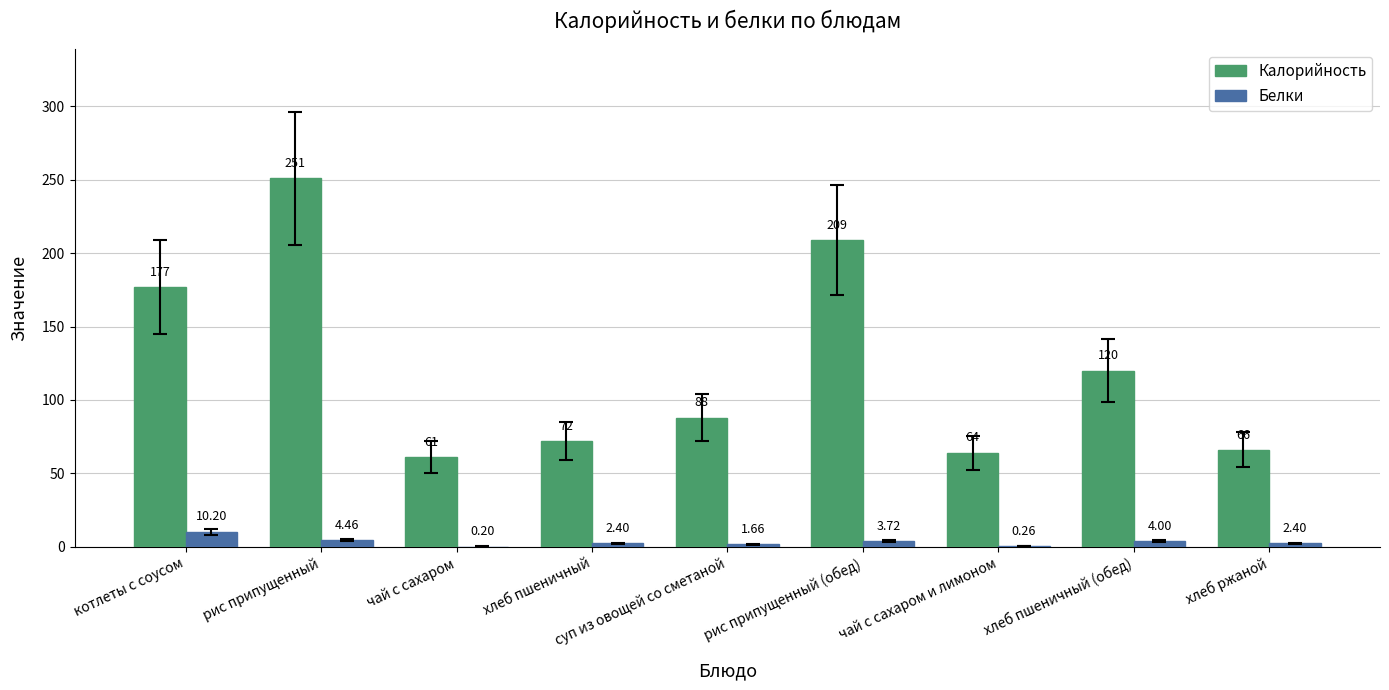

At which label is Белки closest to 5?

рис припущенный